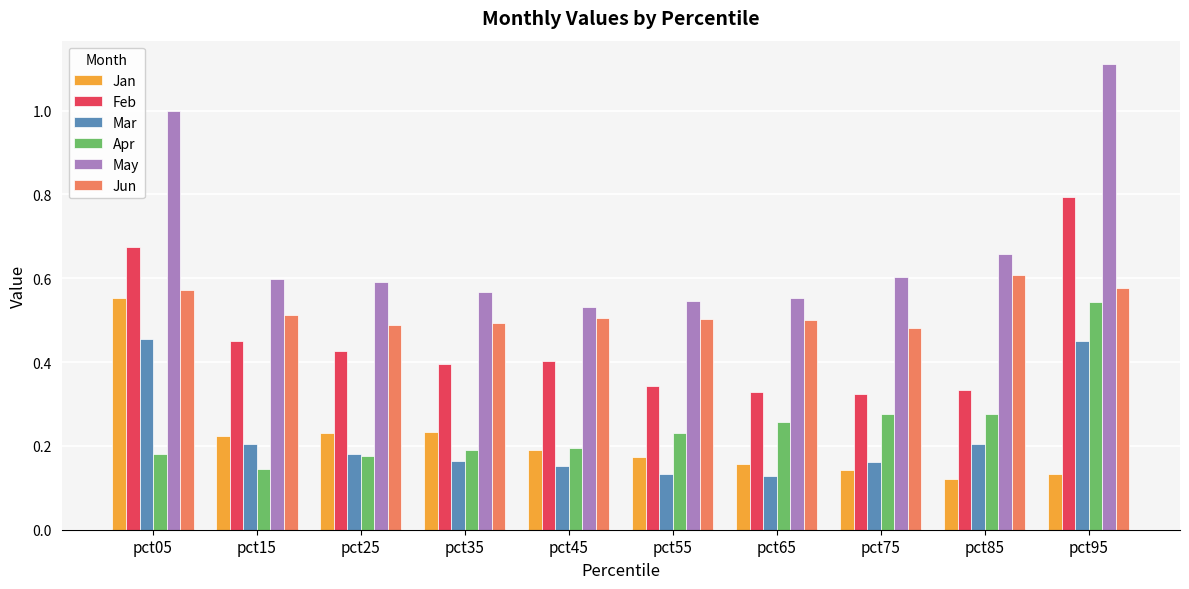

At which label does Jan reach its peak?

pct05